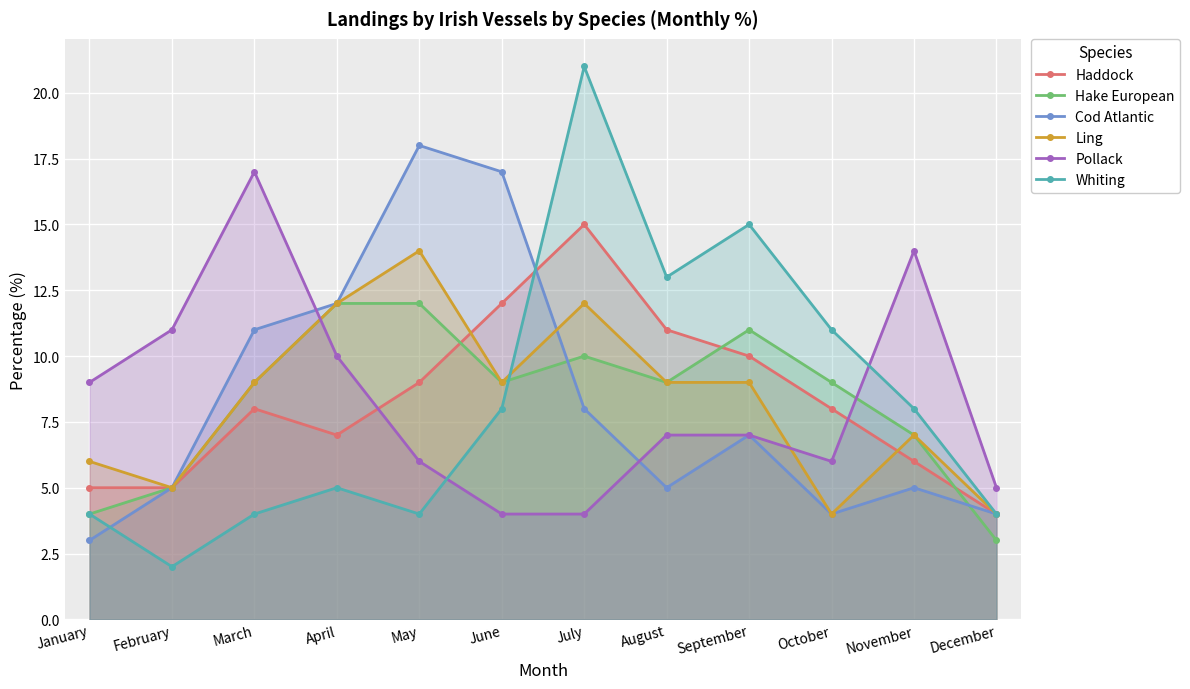

Reading left to right, list all the values displayed in this chart.

Haddock: January=5	February=5	March=8	April=7	May=9	June=12	July=15	August=11	September=10	October=8	November=6	December=4
Hake European: January=4	February=5	March=9	April=12	May=12	June=9	July=10	August=9	September=11	October=9	November=7	December=3
Cod Atlantic: January=3	February=5	March=11	April=12	May=18	June=17	July=8	August=5	September=7	October=4	November=5	December=4
Ling: January=6	February=5	March=9	April=12	May=14	June=9	July=12	August=9	September=9	October=4	November=7	December=4
Pollack: January=9	February=11	March=17	April=10	May=6	June=4	July=4	August=7	September=7	October=6	November=14	December=5
Whiting: January=4	February=2	March=4	April=5	May=4	June=8	July=21	August=13	September=15	October=11	November=8	December=4